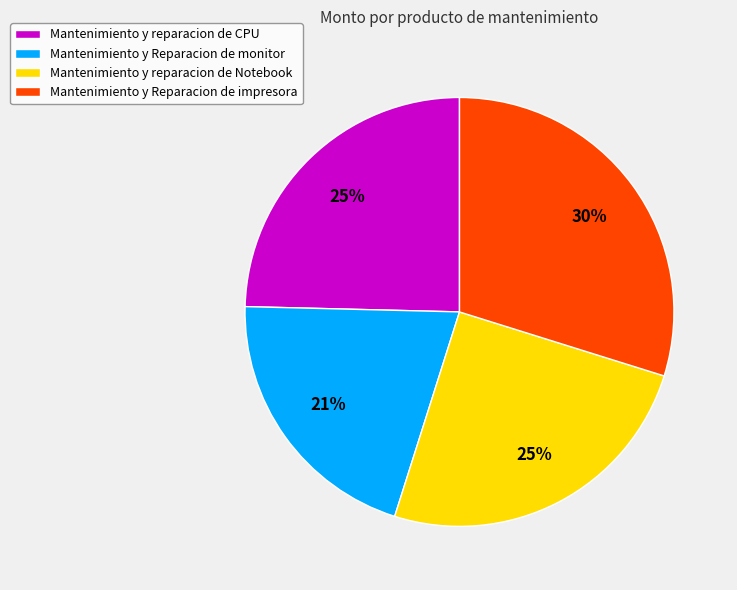

True or false: Mantenimiento y reparacion de CPU accounts for 25% of the total.

True